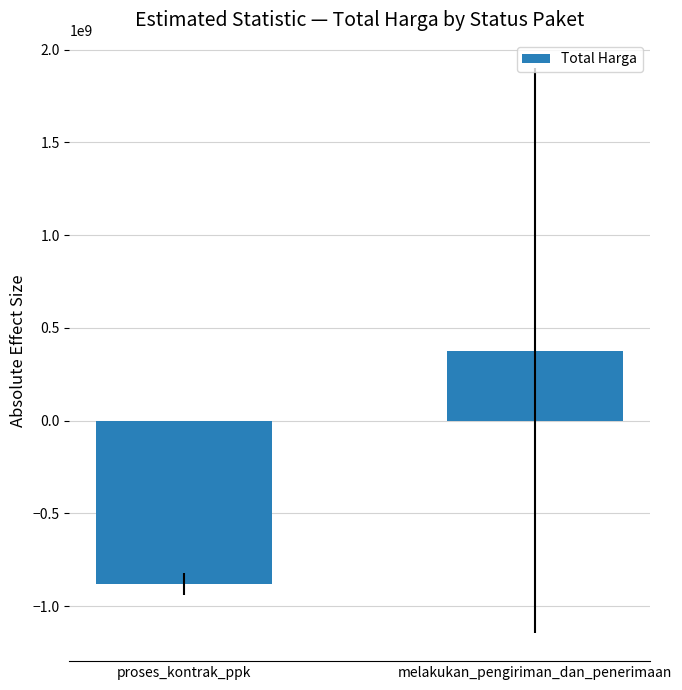

The chart shows a value of 377853527.5 at melakukan_pengiriman_dan_penerimaan. True or false?

True